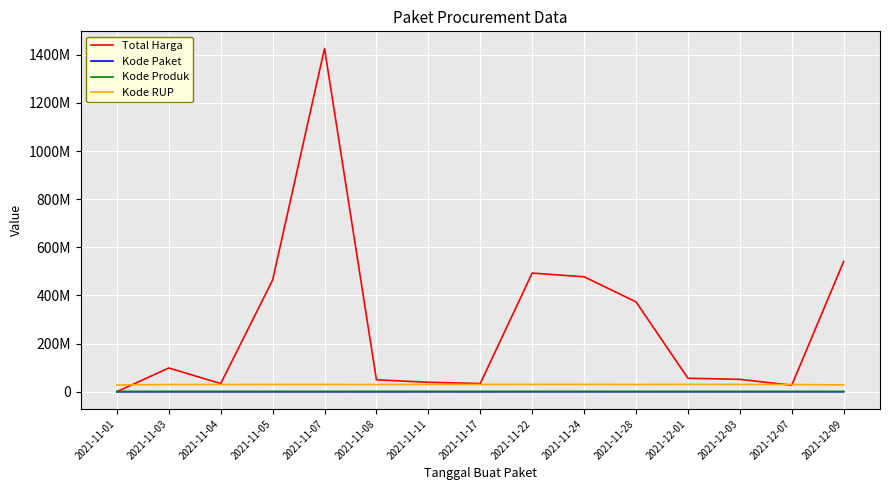

Reading left to right, transcribe all the data shown in this chart.

Total Harga: 333600	98772570	34000000	464002100	1425867900	49730040	39440000	34292000	493000000	477600000	373404000	56152800	51601000	27412000	541071000
Kode Paket: 464	5449	8530	13652	16823	17509	28271	40112	55826	70453	91101	103541	117783	128516	139817
Kode Produk: 1479674	1477921	1498322	1519264	1481562	1407595	1518309	1305852	1519260	1481562	1318333	1350905	1286873	1297110	1302598
Kode RUP: 28171087	30089034	30089034	30372232	30428912	30029068	30478474	30416731	30636058	30670893	30363247	30745112	30527421	30089034	28497118